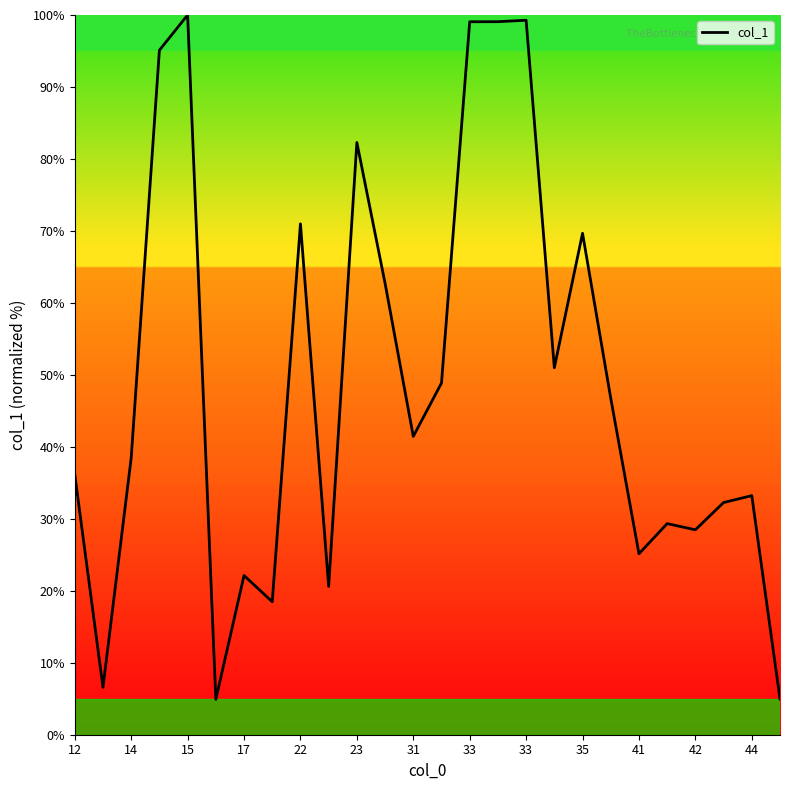

What is the minimum value shown in the chart?

4.9